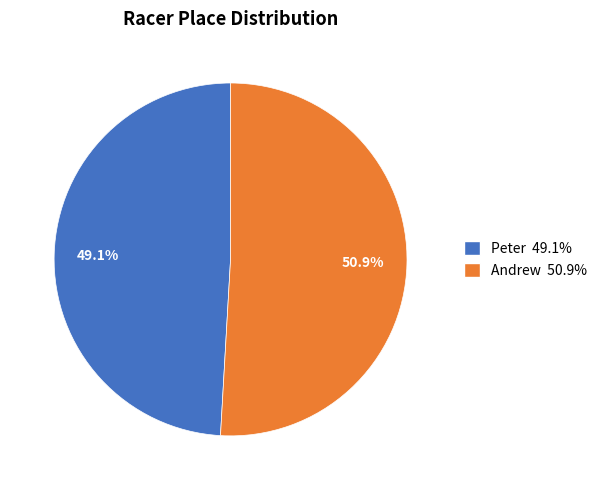

Is Andrew the majority of the pie?

Yes